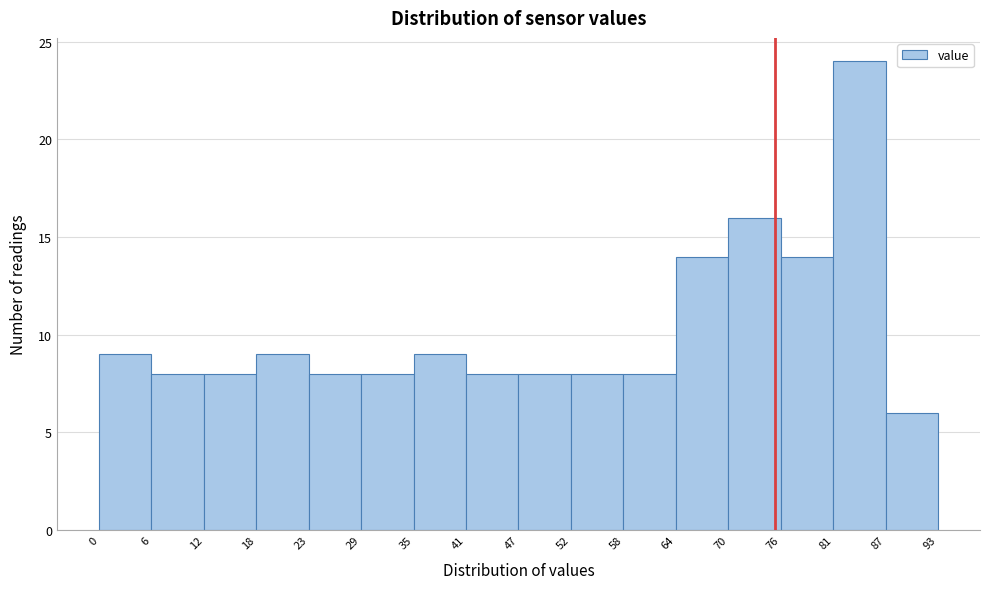

Reading left to right, list every bar in this chart as the range it spans on the x-axis followed by its height. The values are not printed on the chart, so give them approximately, as read against the axis.

0 to 6: 9
6 to 12: 8
12 to 18: 8
18 to 23: 9
23 to 29: 8
29 to 35: 8
35 to 41: 9
41 to 47: 8
47 to 52: 8
52 to 58: 8
58 to 64: 8
64 to 70: 14
70 to 76: 16
76 to 81: 14
81 to 87: 24
87 to 93: 6